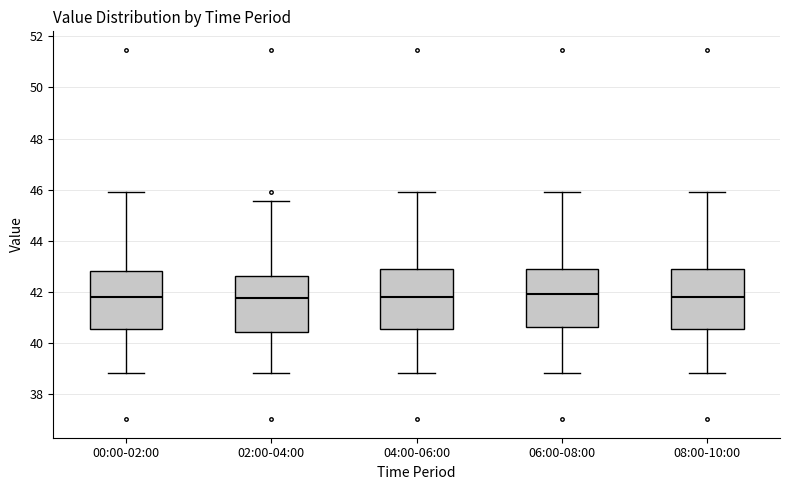

Where does the upper whisker of the box for 08:00-10:00 end on the y-axis? The values are not printed on the chart, so give them approximately, as read against the axis.

46.0